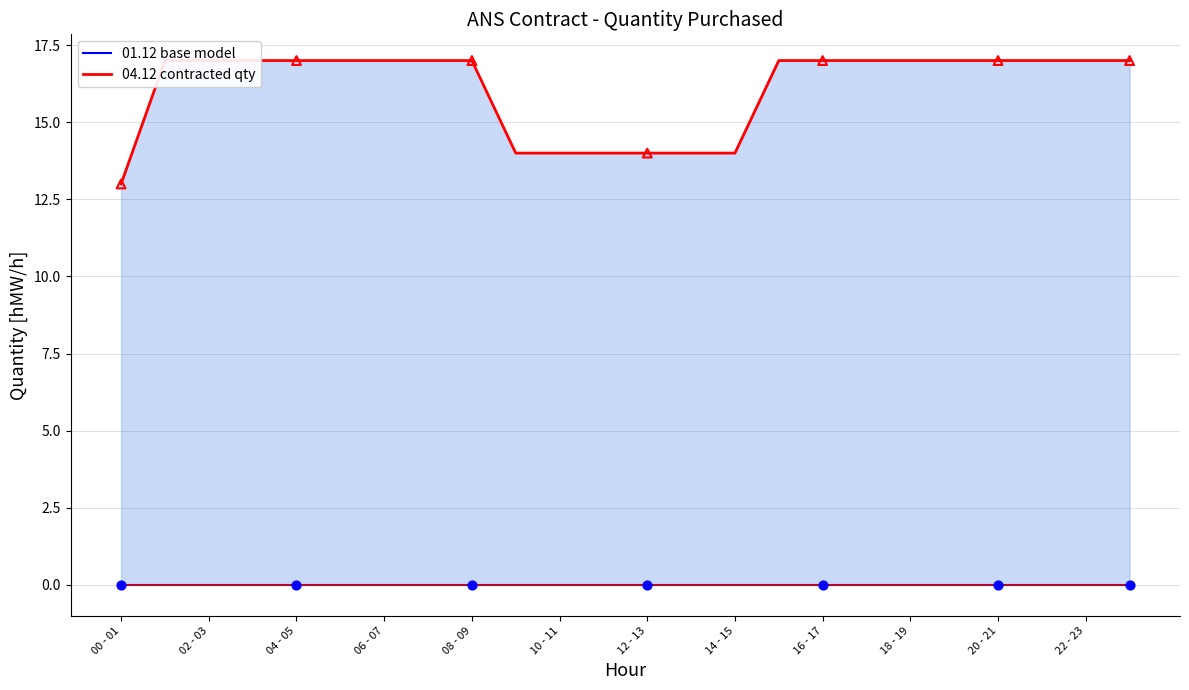

Which series reaches the minimum Y coordinate?

01.12 (base)